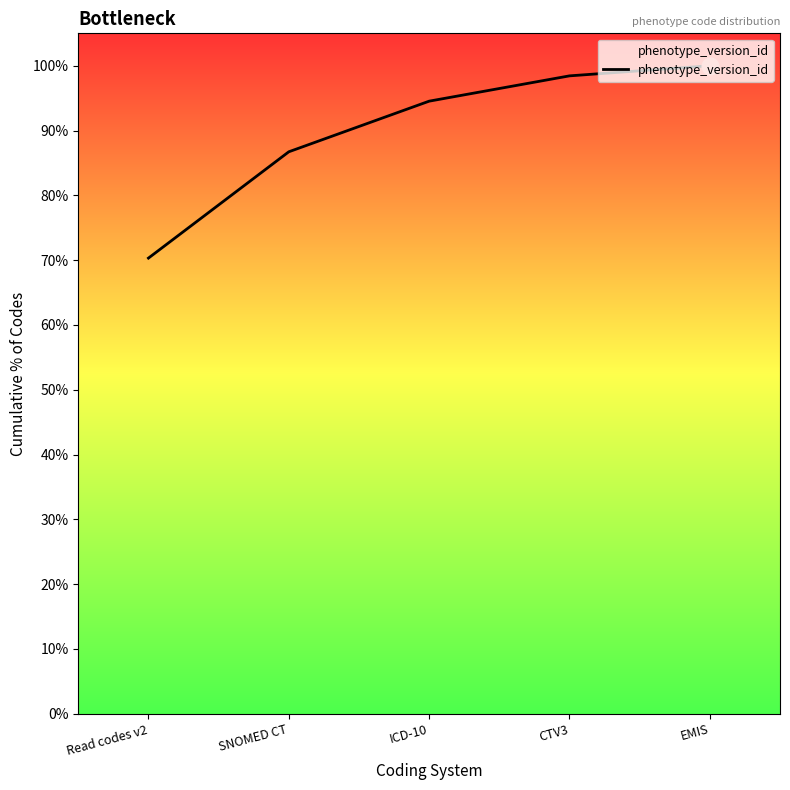

True or false: the data has more than 1 interior local peaks.

False